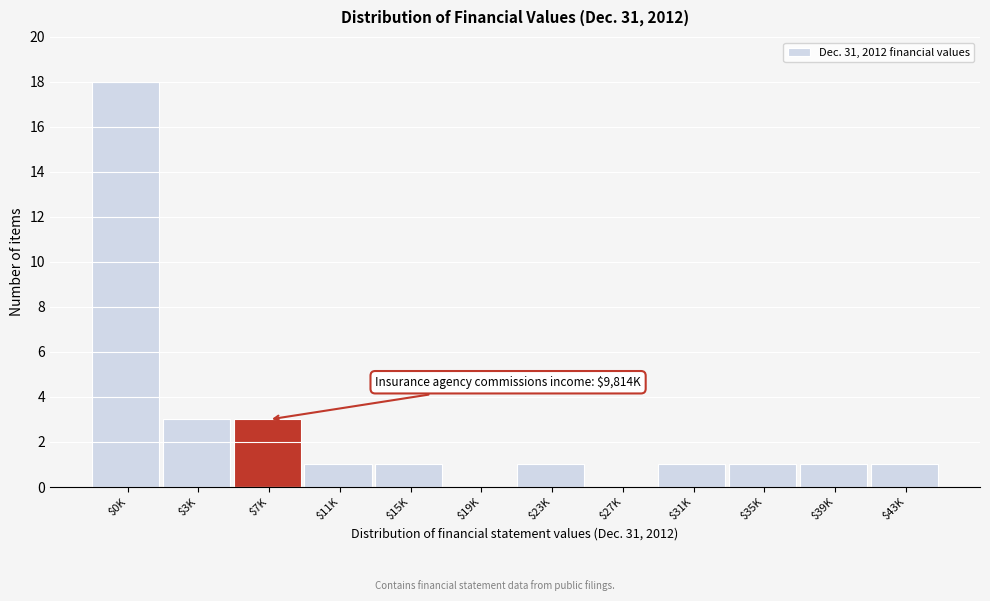

The chart shows a value of -10 at $27K. True or false?

False